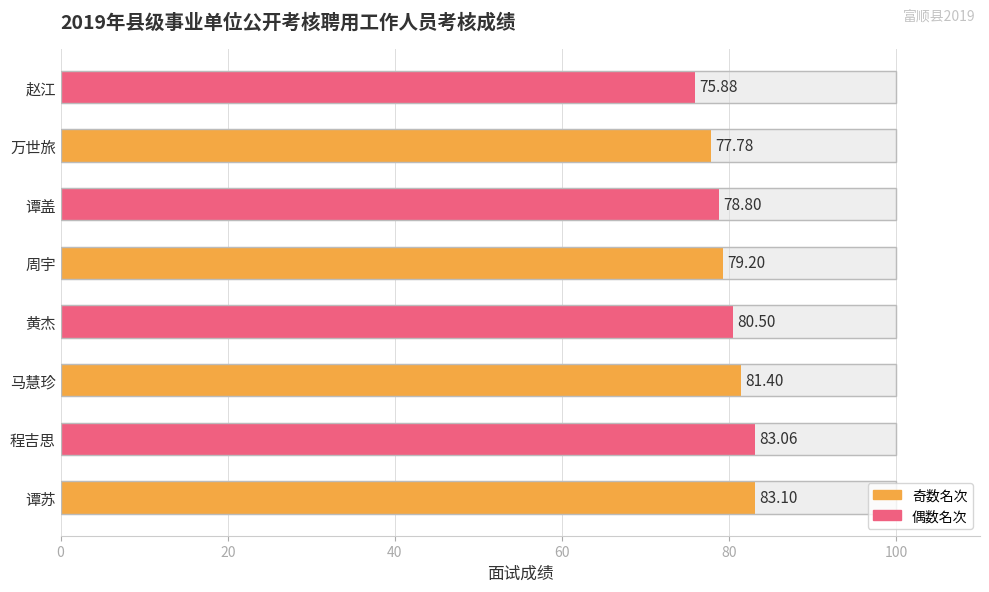

What is the value of the 5th bar from the left?

79.2